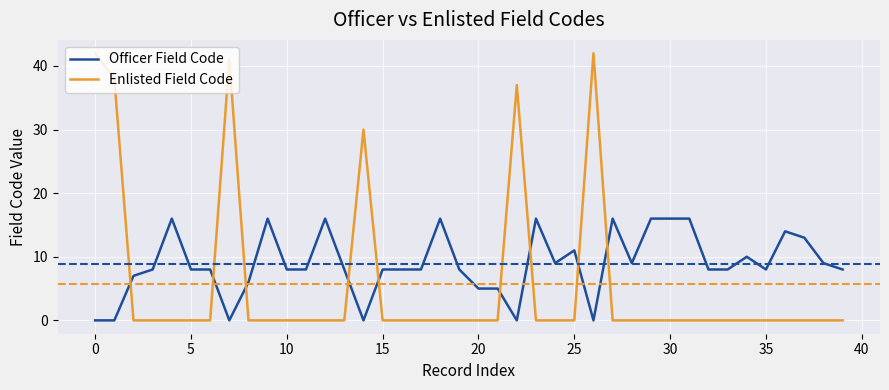

Which series has the widest spread of values?

Enlisted Field Code